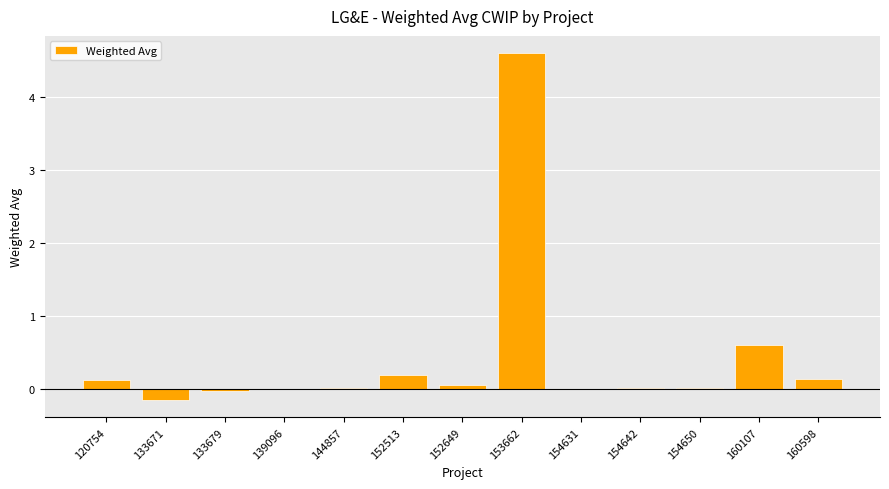

Is it true that the value at 154631 is 0.0?

True